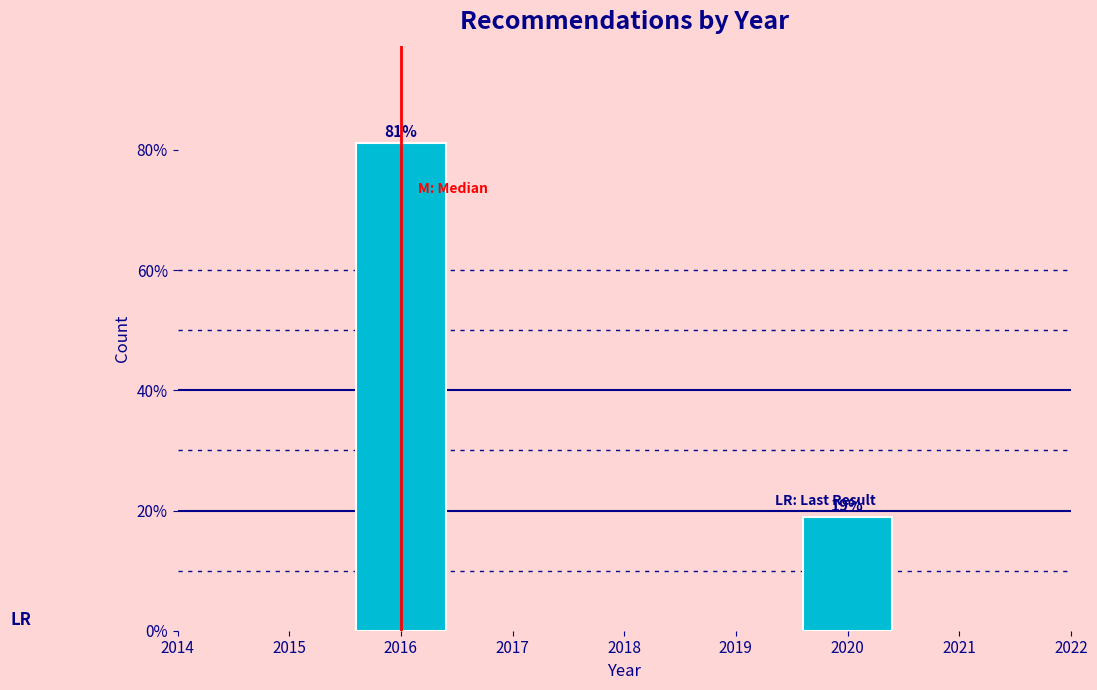

What is the sum of the values at 2016 and 2020?

100.0